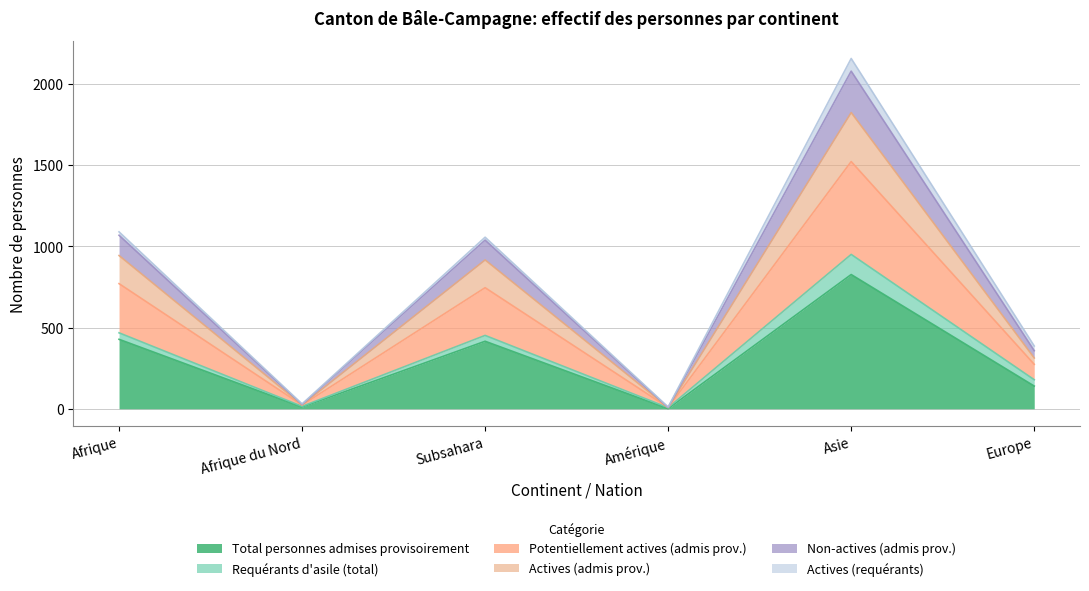

Where does the Total personnes admises provisoirement series first go above 416?

Afrique